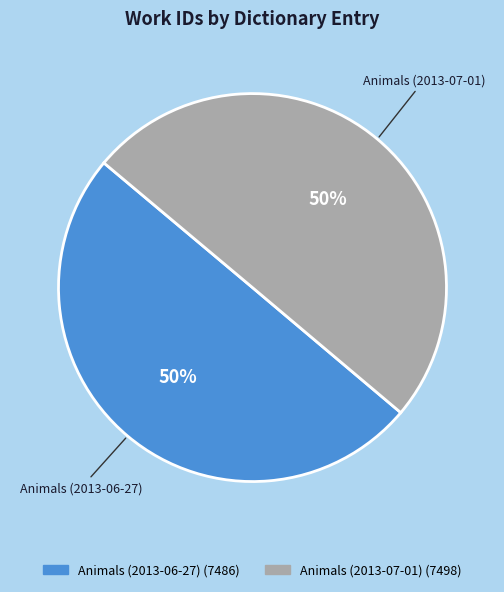

Count the number of slices in the pie.

2